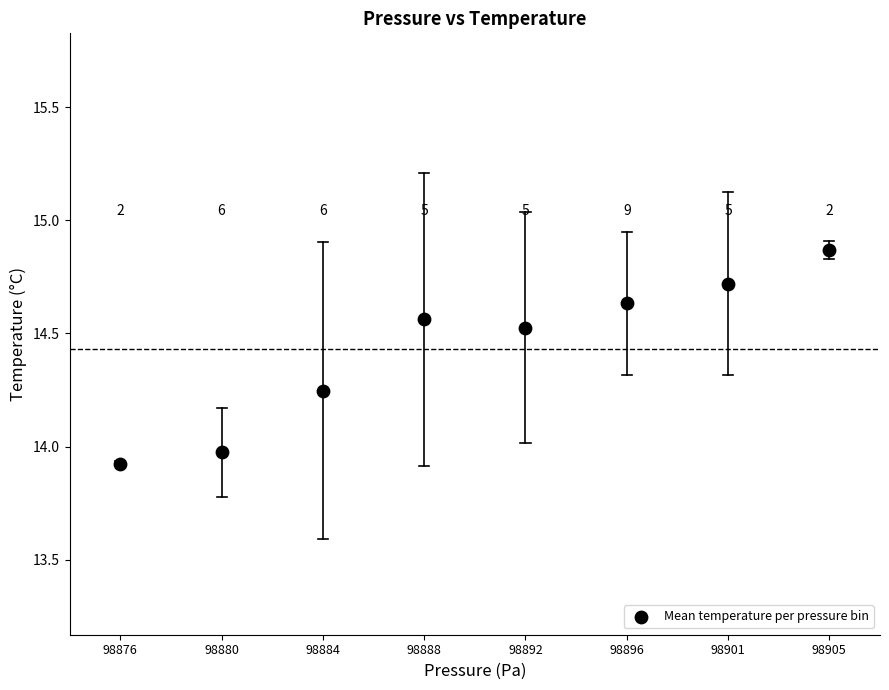

What is the average Y value?

14.4